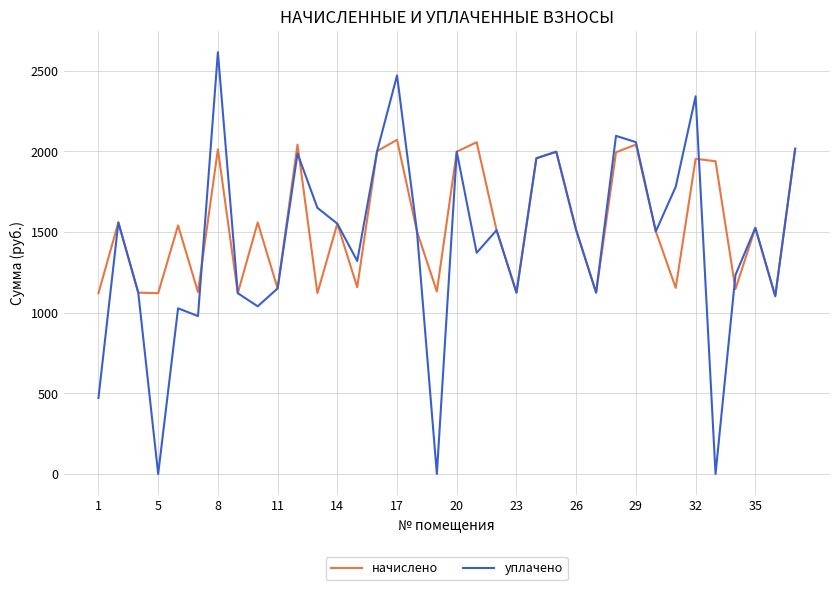

How many distinct data groups are displayed?

2